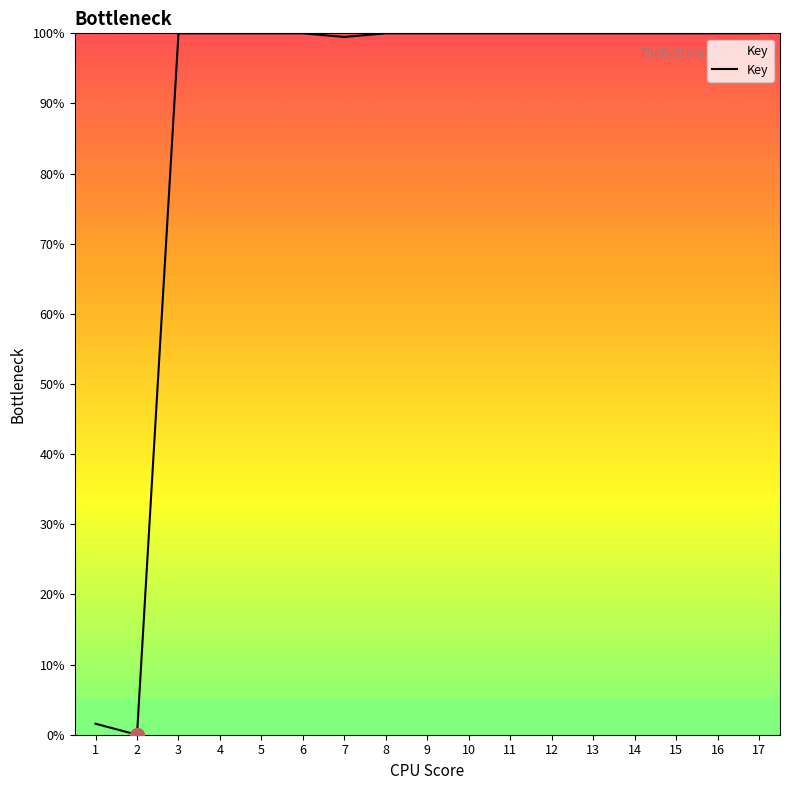

How many values exceed 99?

15